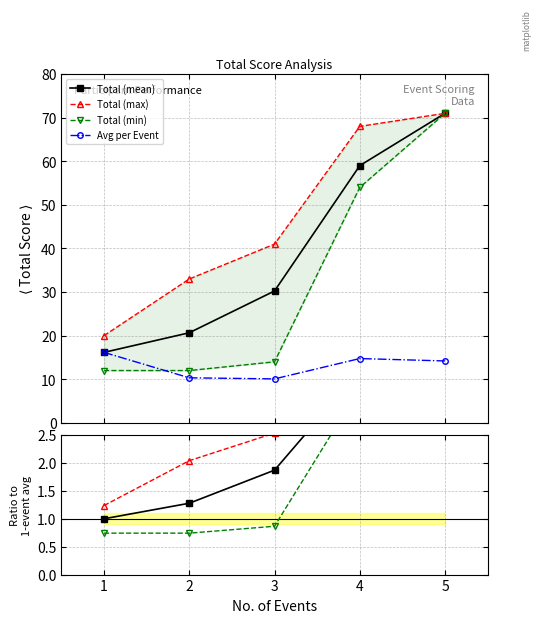

What is the value of the Avg per Event point at the 1st from the left?

16.2